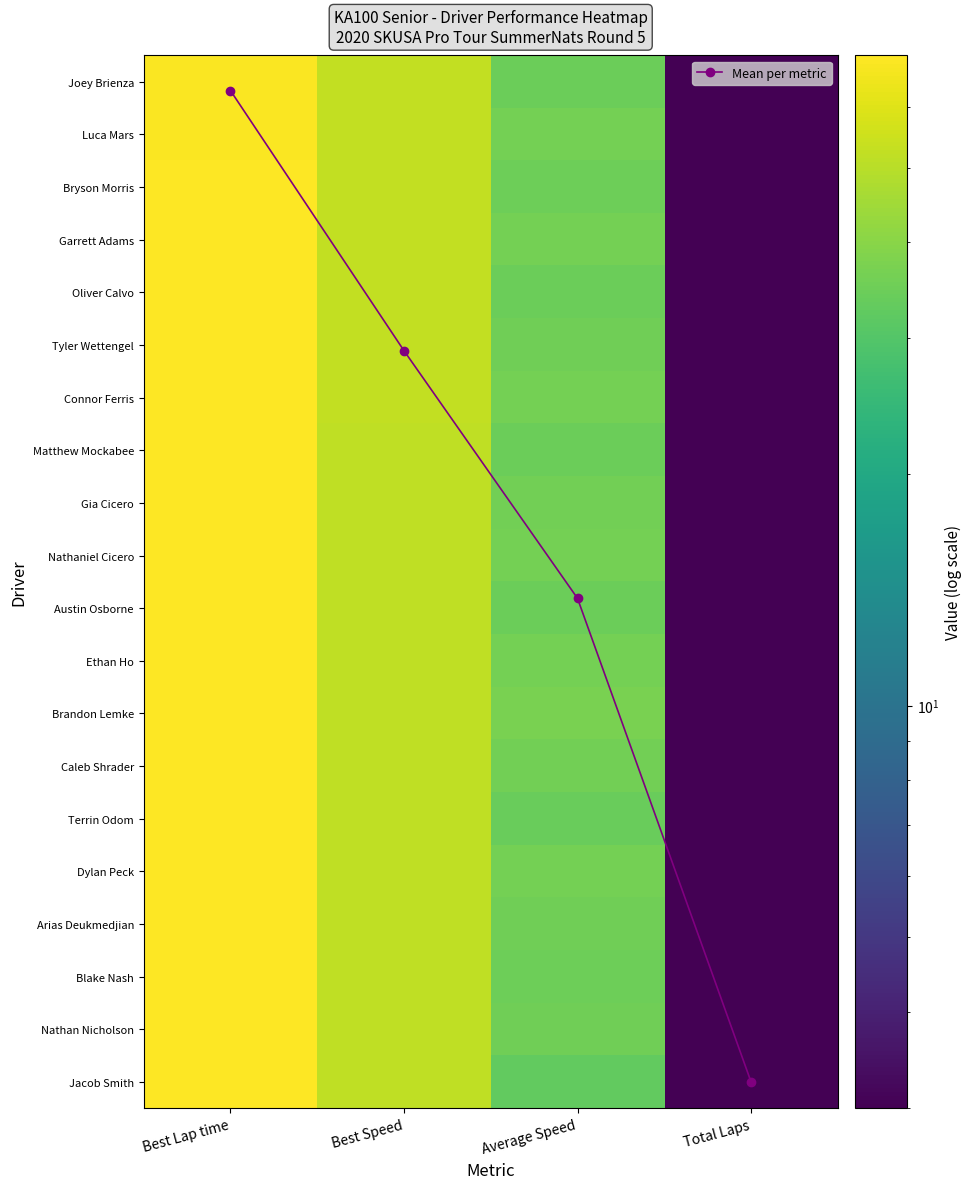

At which label does Jacob Smith reach its minimum?

Total Laps